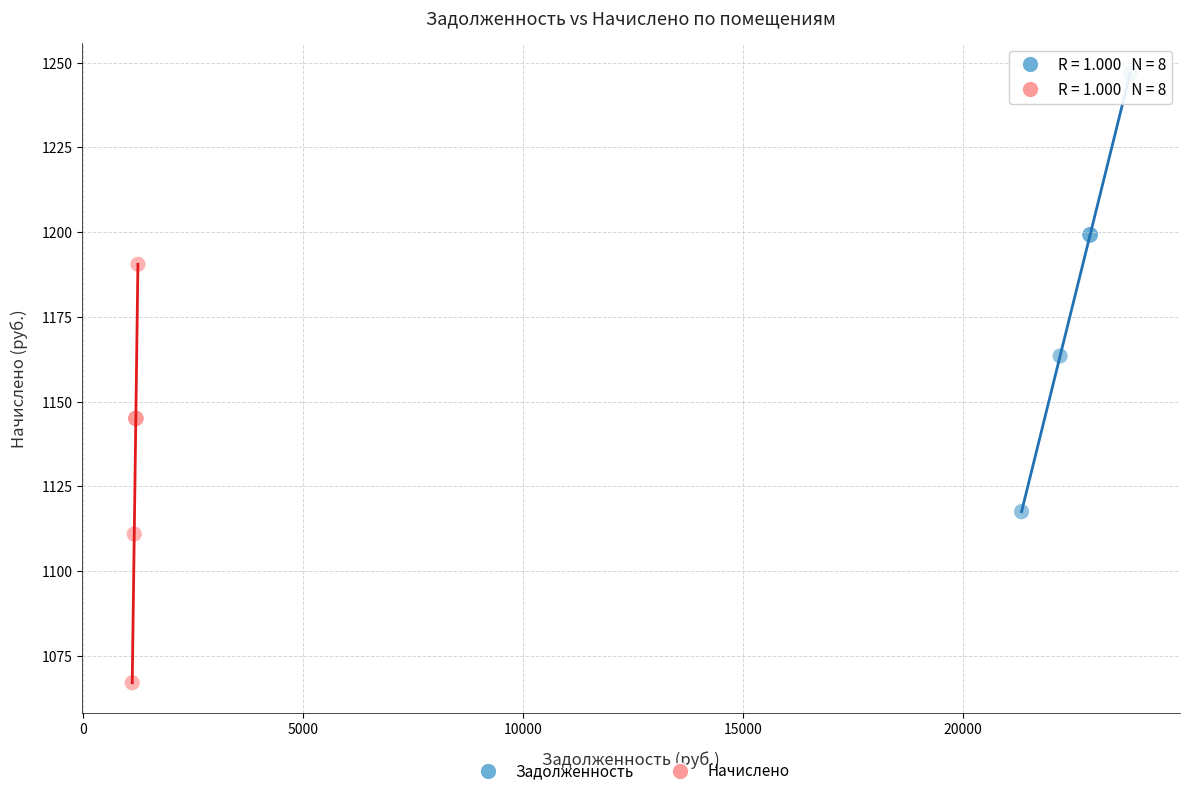

Which series contains the highest Y value?

Задолженность